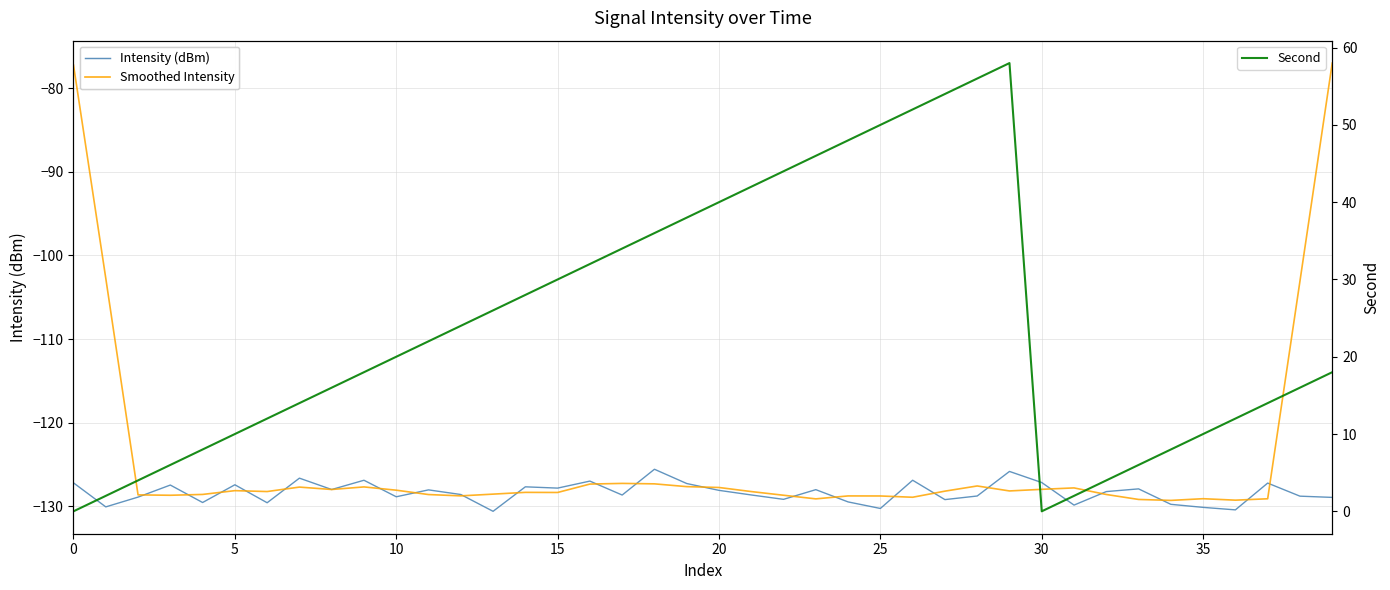

How many interior local valleys does the Second series have?

1